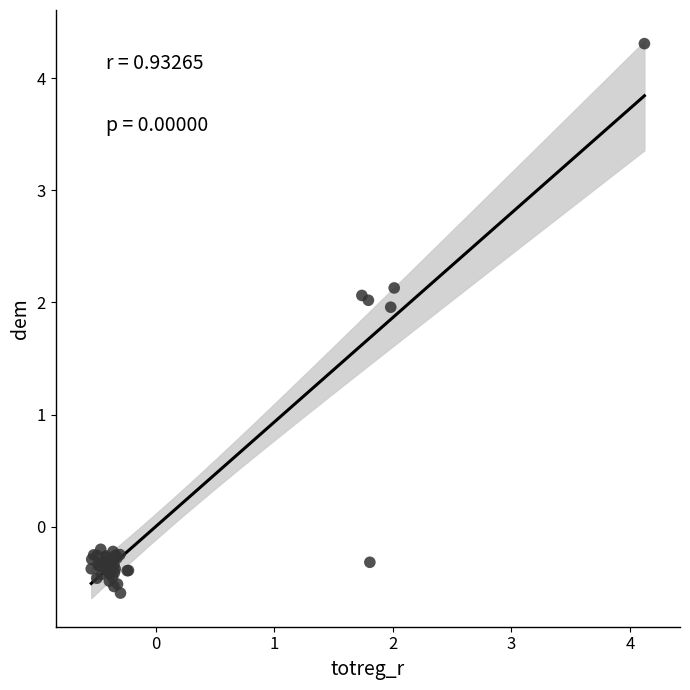

What Y value in the scatter plot is closest to 1?

2.0